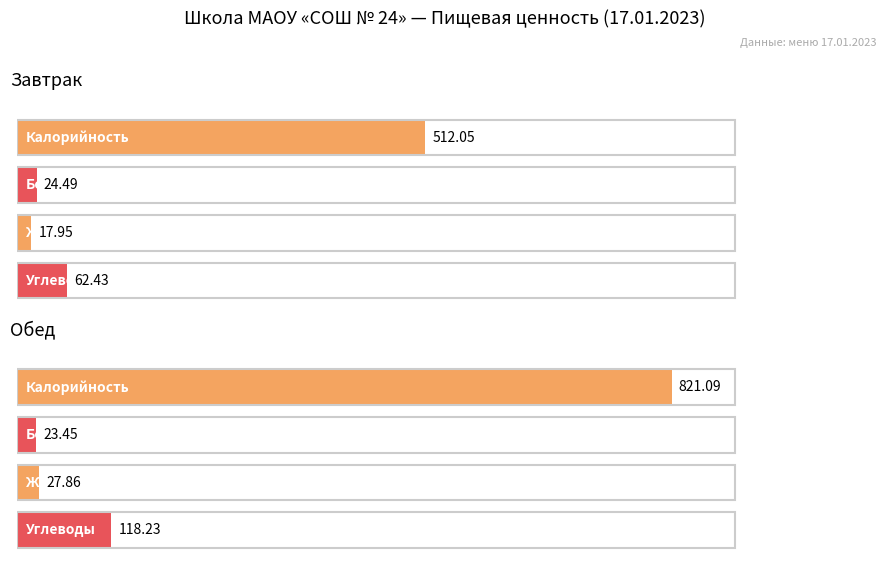

The Углеводы series shows 203.8 at Обед. True or false?

False